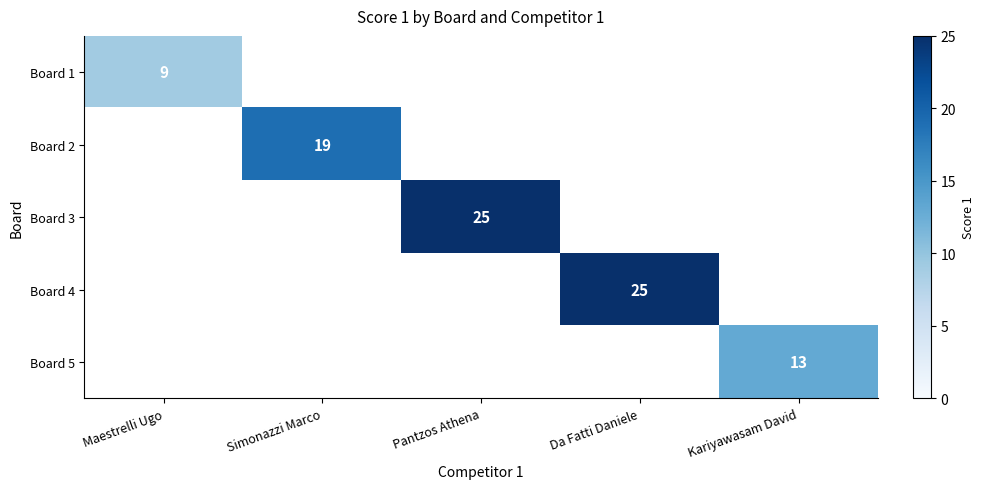

Count the number of data series in this chart.

5